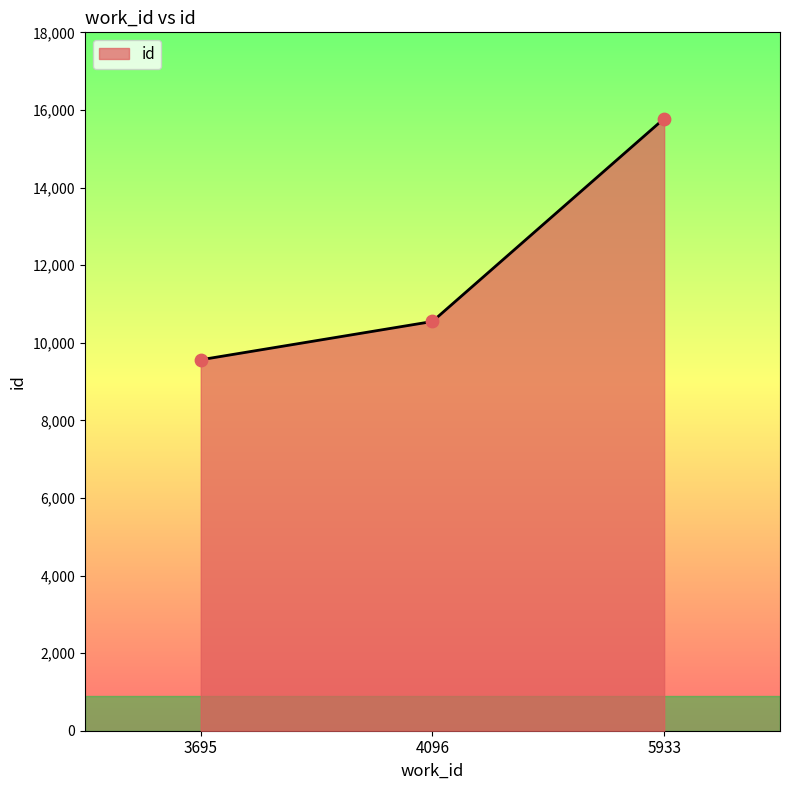

Between 5933 and 3695, which is larger?

5933